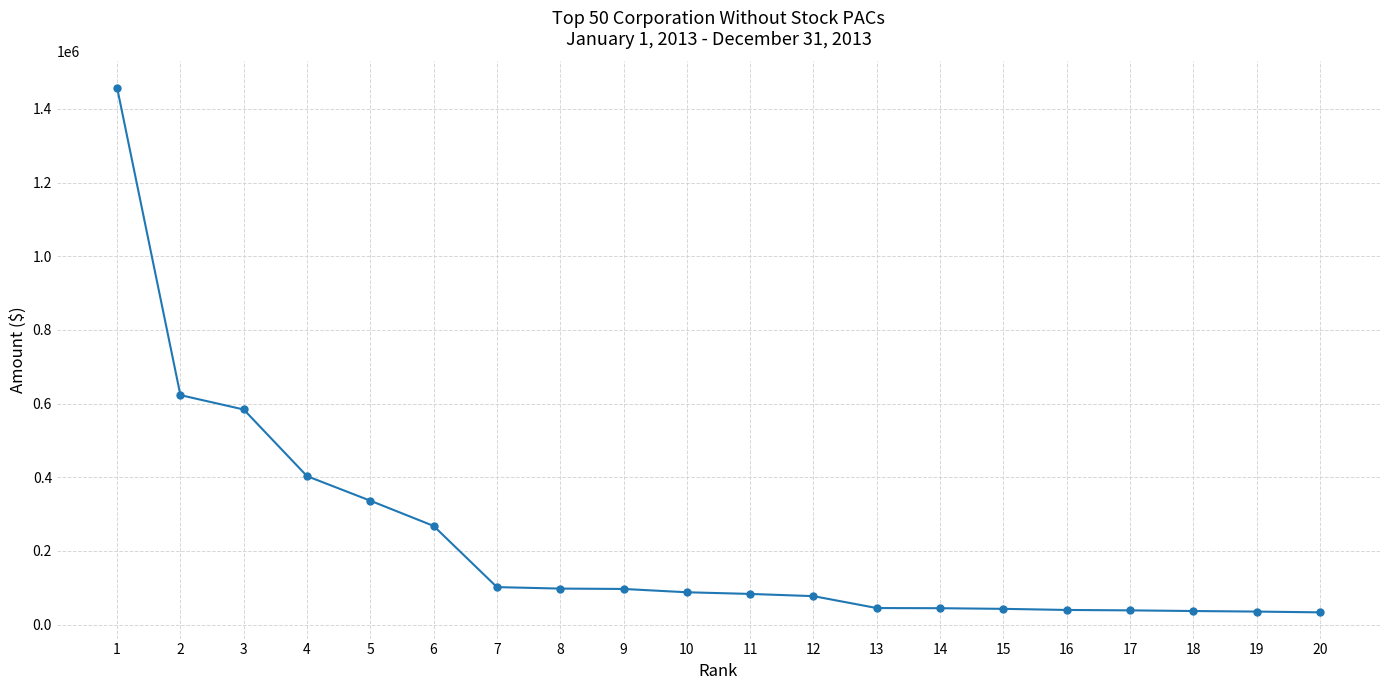

What is the value of the 6th point from the left?

268000.0